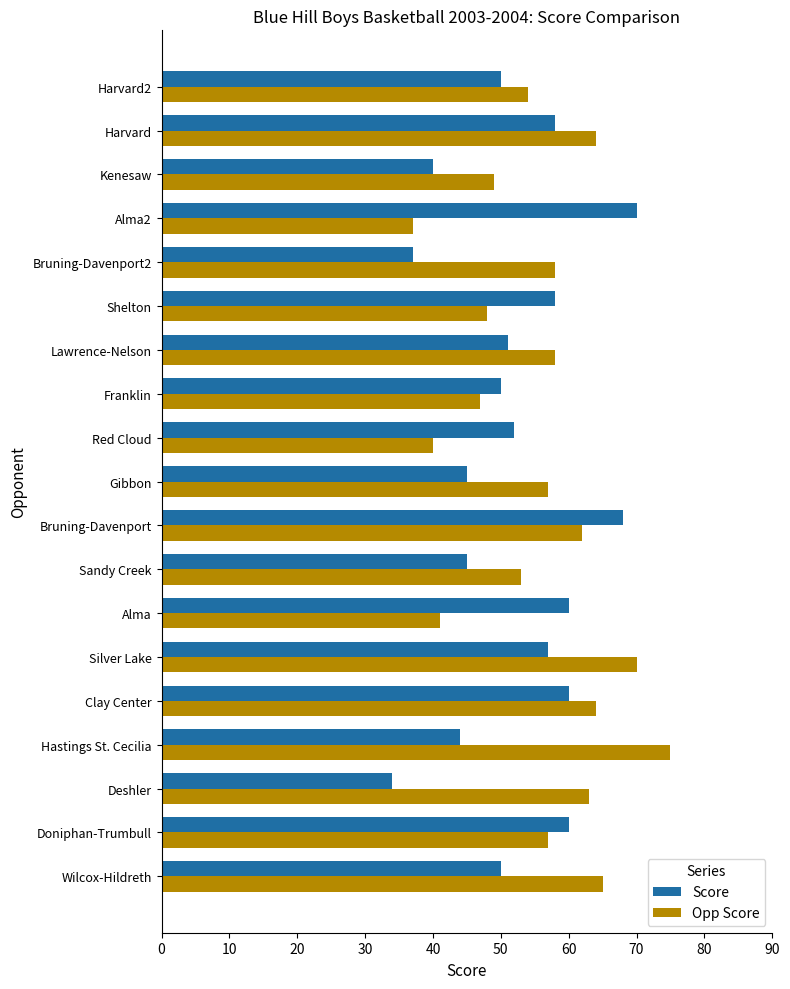

Read the Score value at Harvard, to the nearest 5.

60